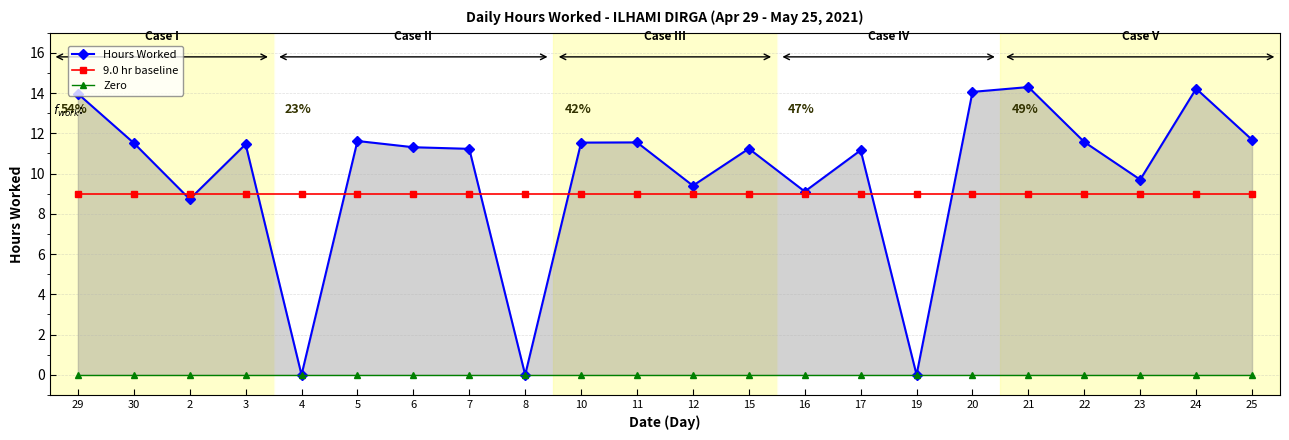

At which category does the chart reach its minimum across all series?

4